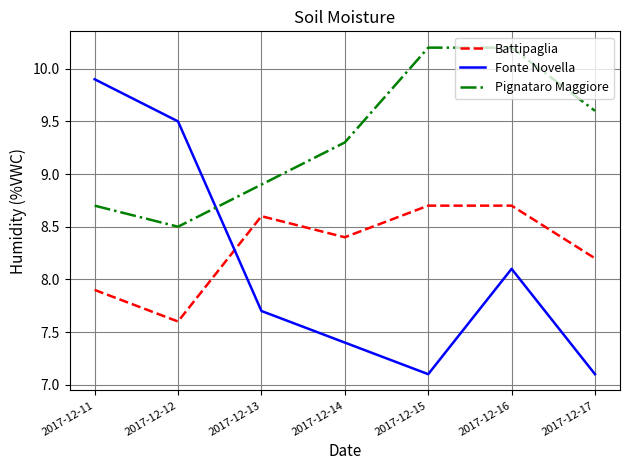

Is it true that Fonte Novella equals 9.9 at 2017-12-11?

True